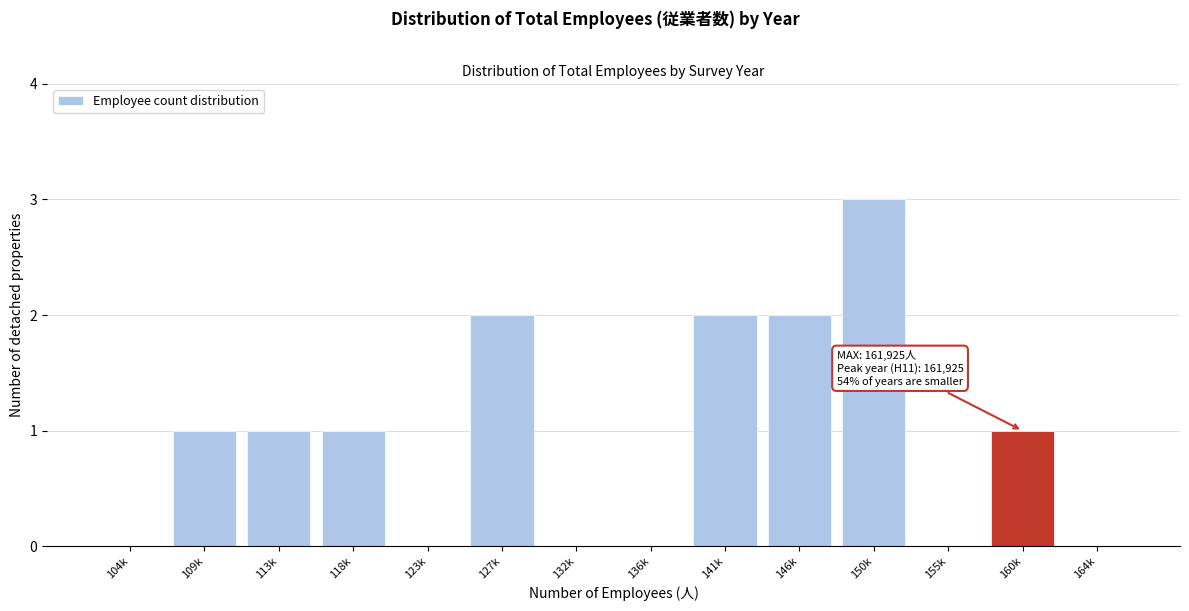

Reading left to right, extract all data points from this chart.

104k=0	109k=1	113k=1	118k=1	123k=0	127k=2	132k=0	136k=0	141k=2	146k=2	150k=3	155k=0	160k=1	164k=0